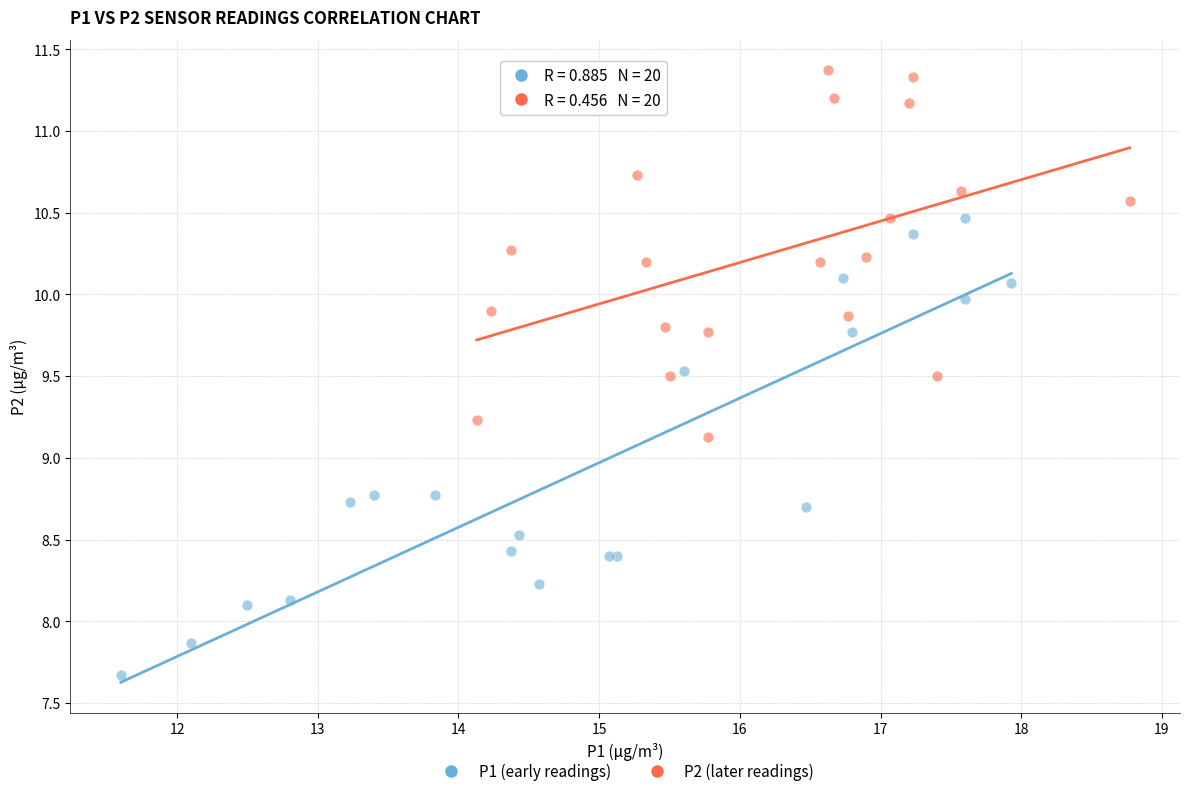

Which series has the widest spread of Y values?

P1 (early readings)